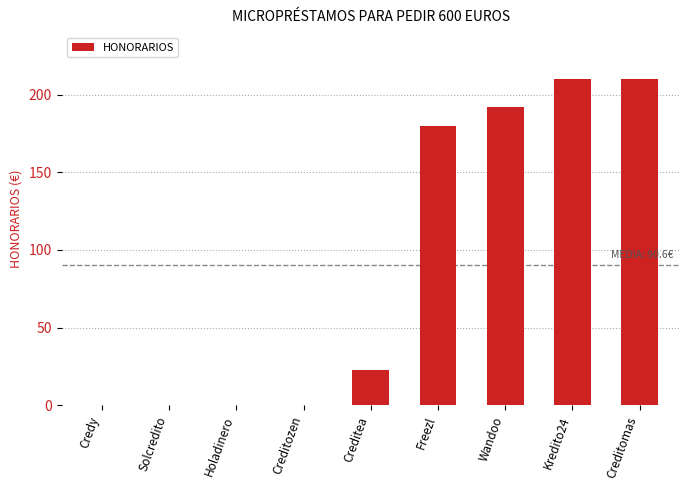

What is the maximum value shown in the chart?

210.0